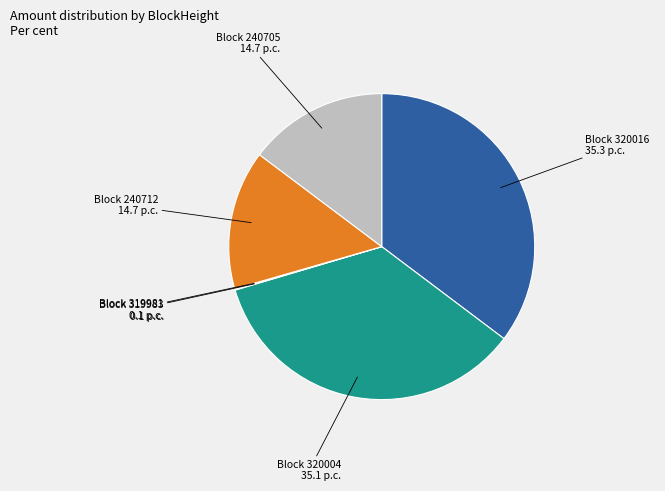

Is there any slice that represents more than half of the pie?

No